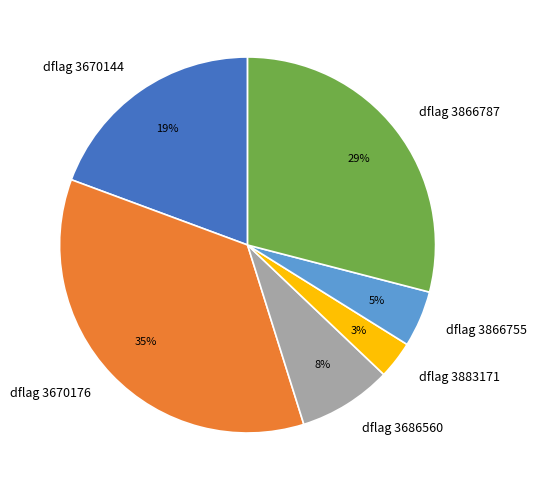

Do dflag 3866787 and dflag 3883171 together represent more than half of the pie?

No